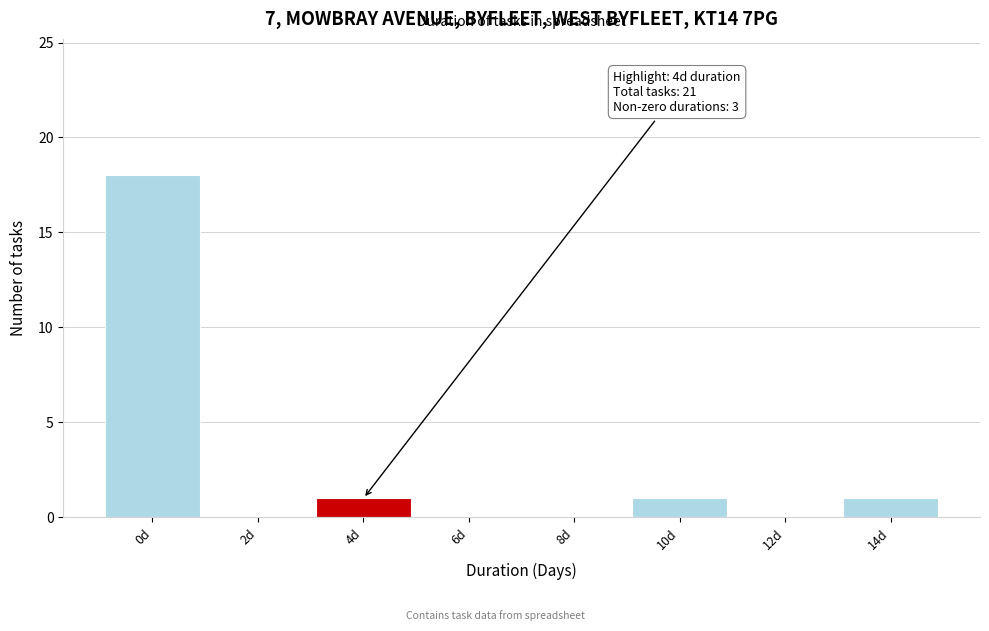

Reading left to right, list all the values displayed in this chart.

0d=18	2d=0	4d=1	6d=0	8d=0	10d=1	12d=0	14d=1